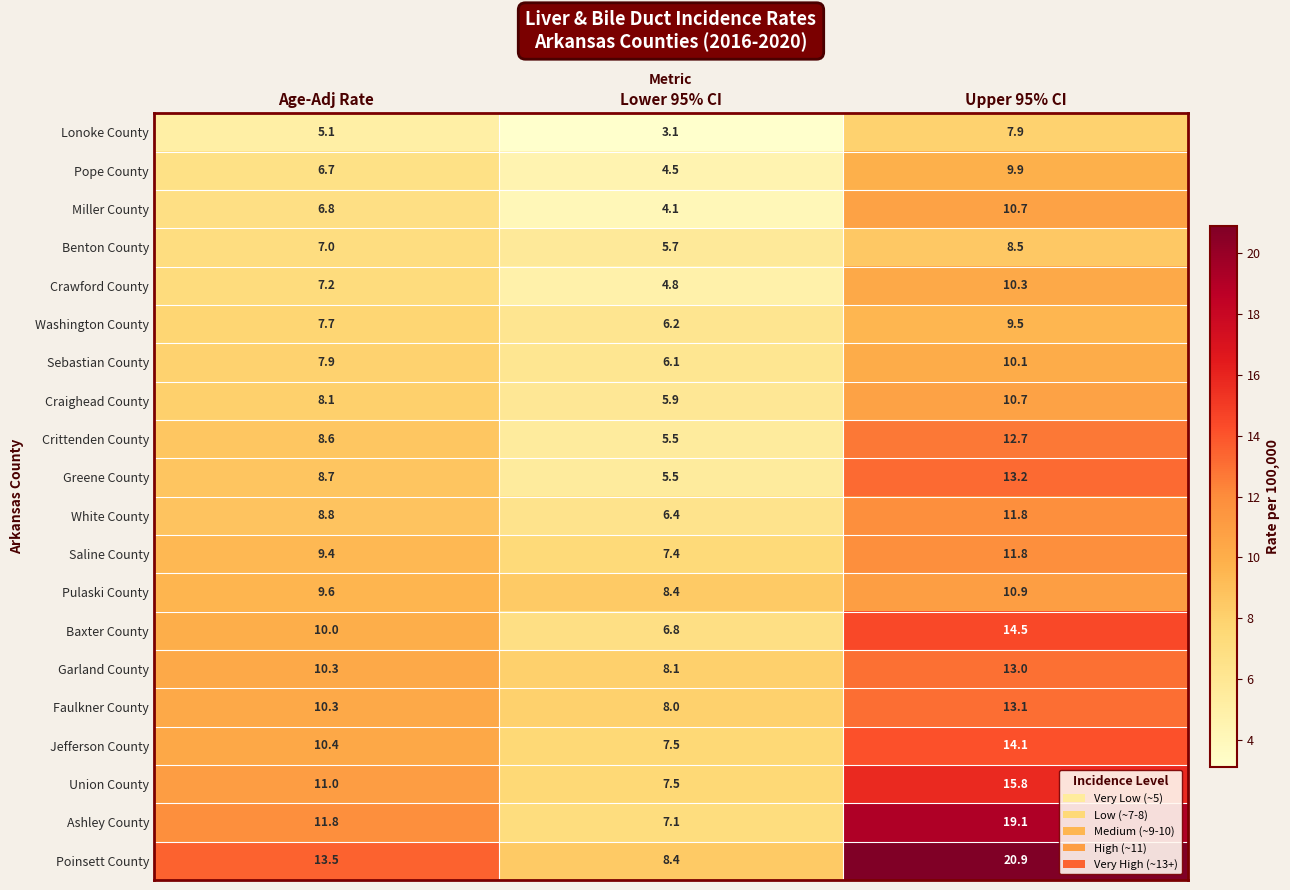

What is the highest value of the Pulaski County series?

10.9